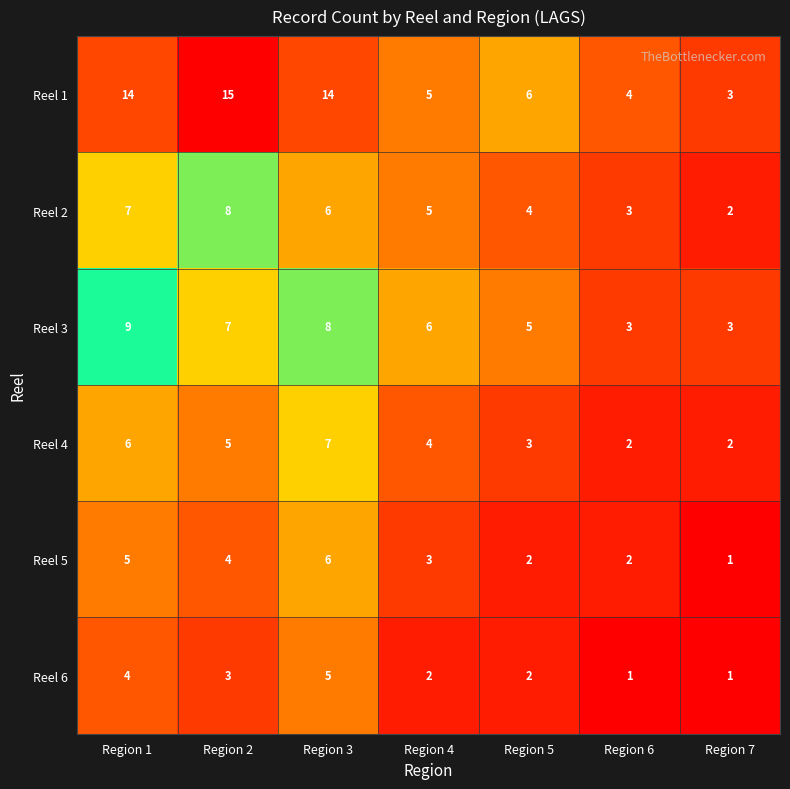

What is the minimum value shown in the chart?

1